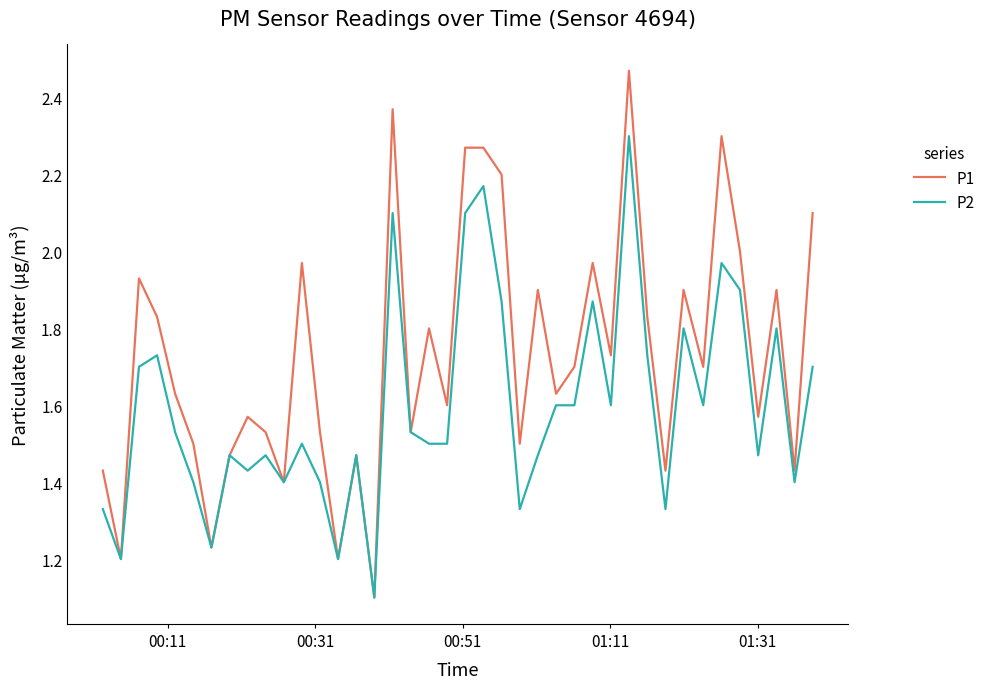

How many lines are shown in the chart?

2